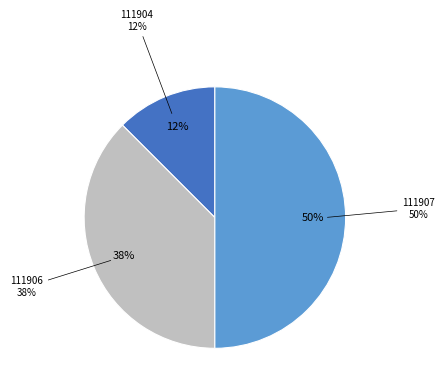

Rank the categories by value from highest to lowest.

111907, 111906, 111904